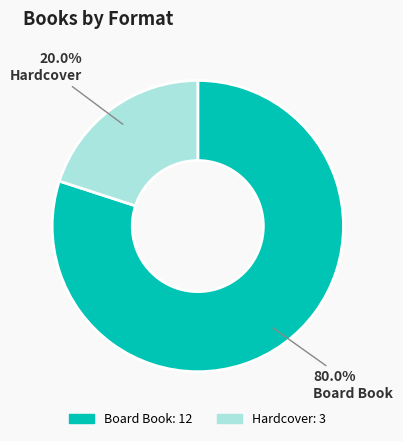

How many slices are in this pie chart?

2